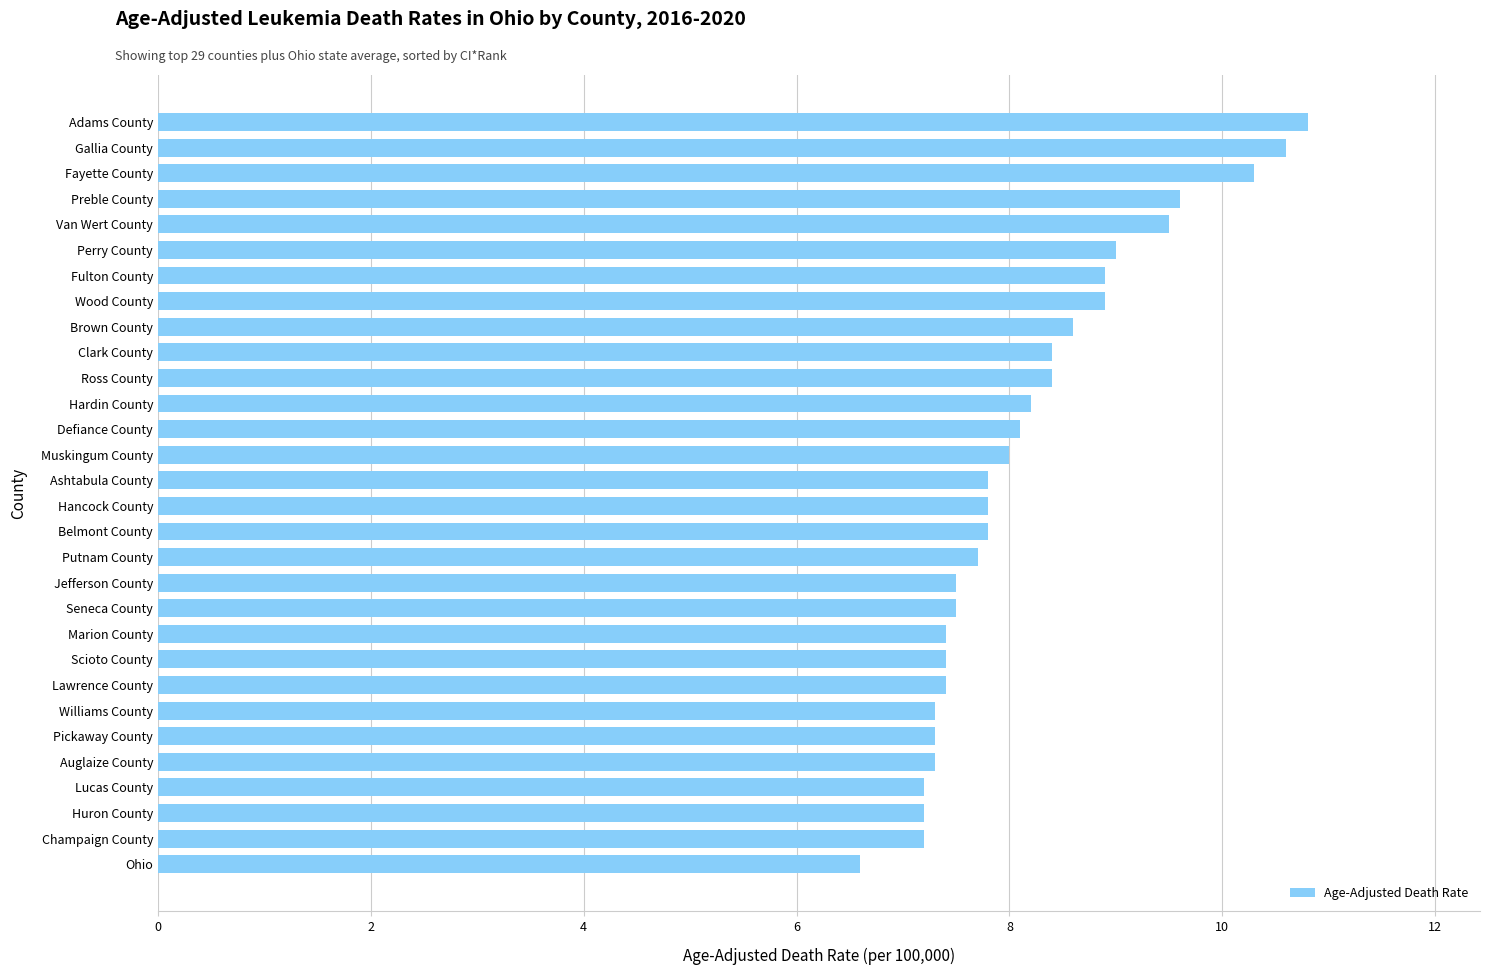

What is the average value?

8.2